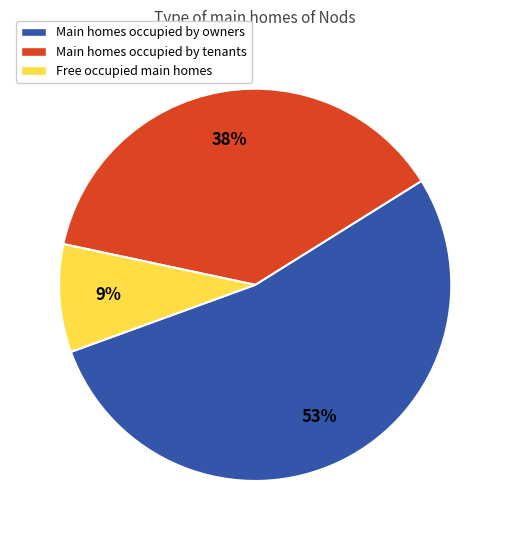

To the nearest percent, what is the average slice percentage?

33%